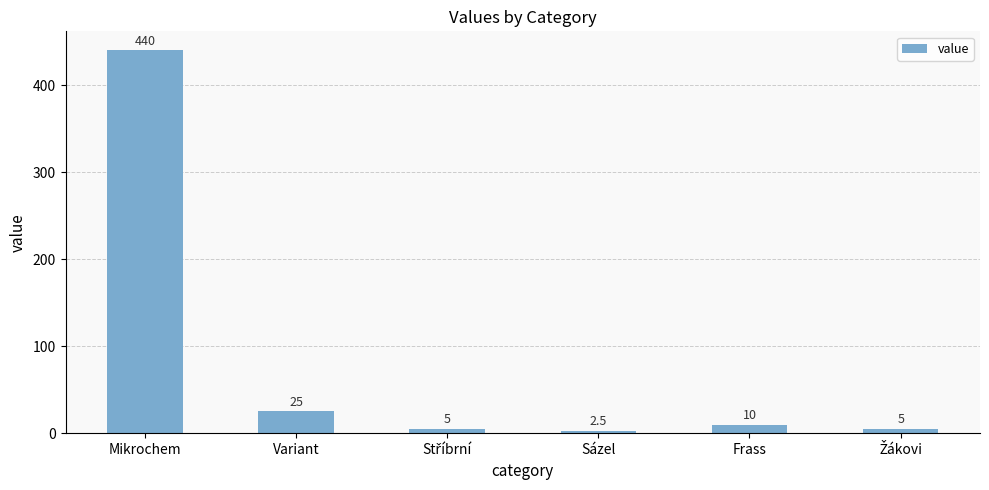

What is the minimum value shown in the chart?

2.5